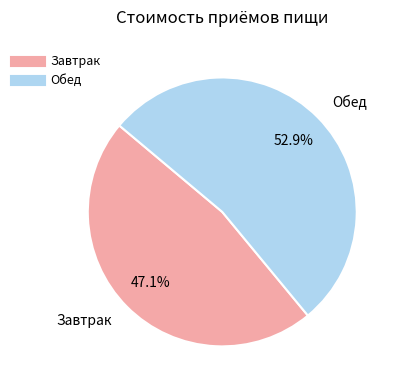

What percentage is the Завтрак slice, to the nearest percent?

47%